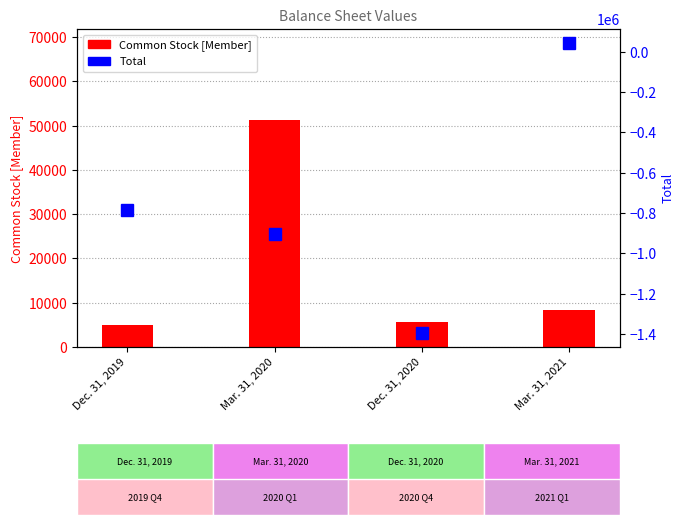

Which series changed the most between Mar. 31, 2020 and Mar. 31, 2021?

Total